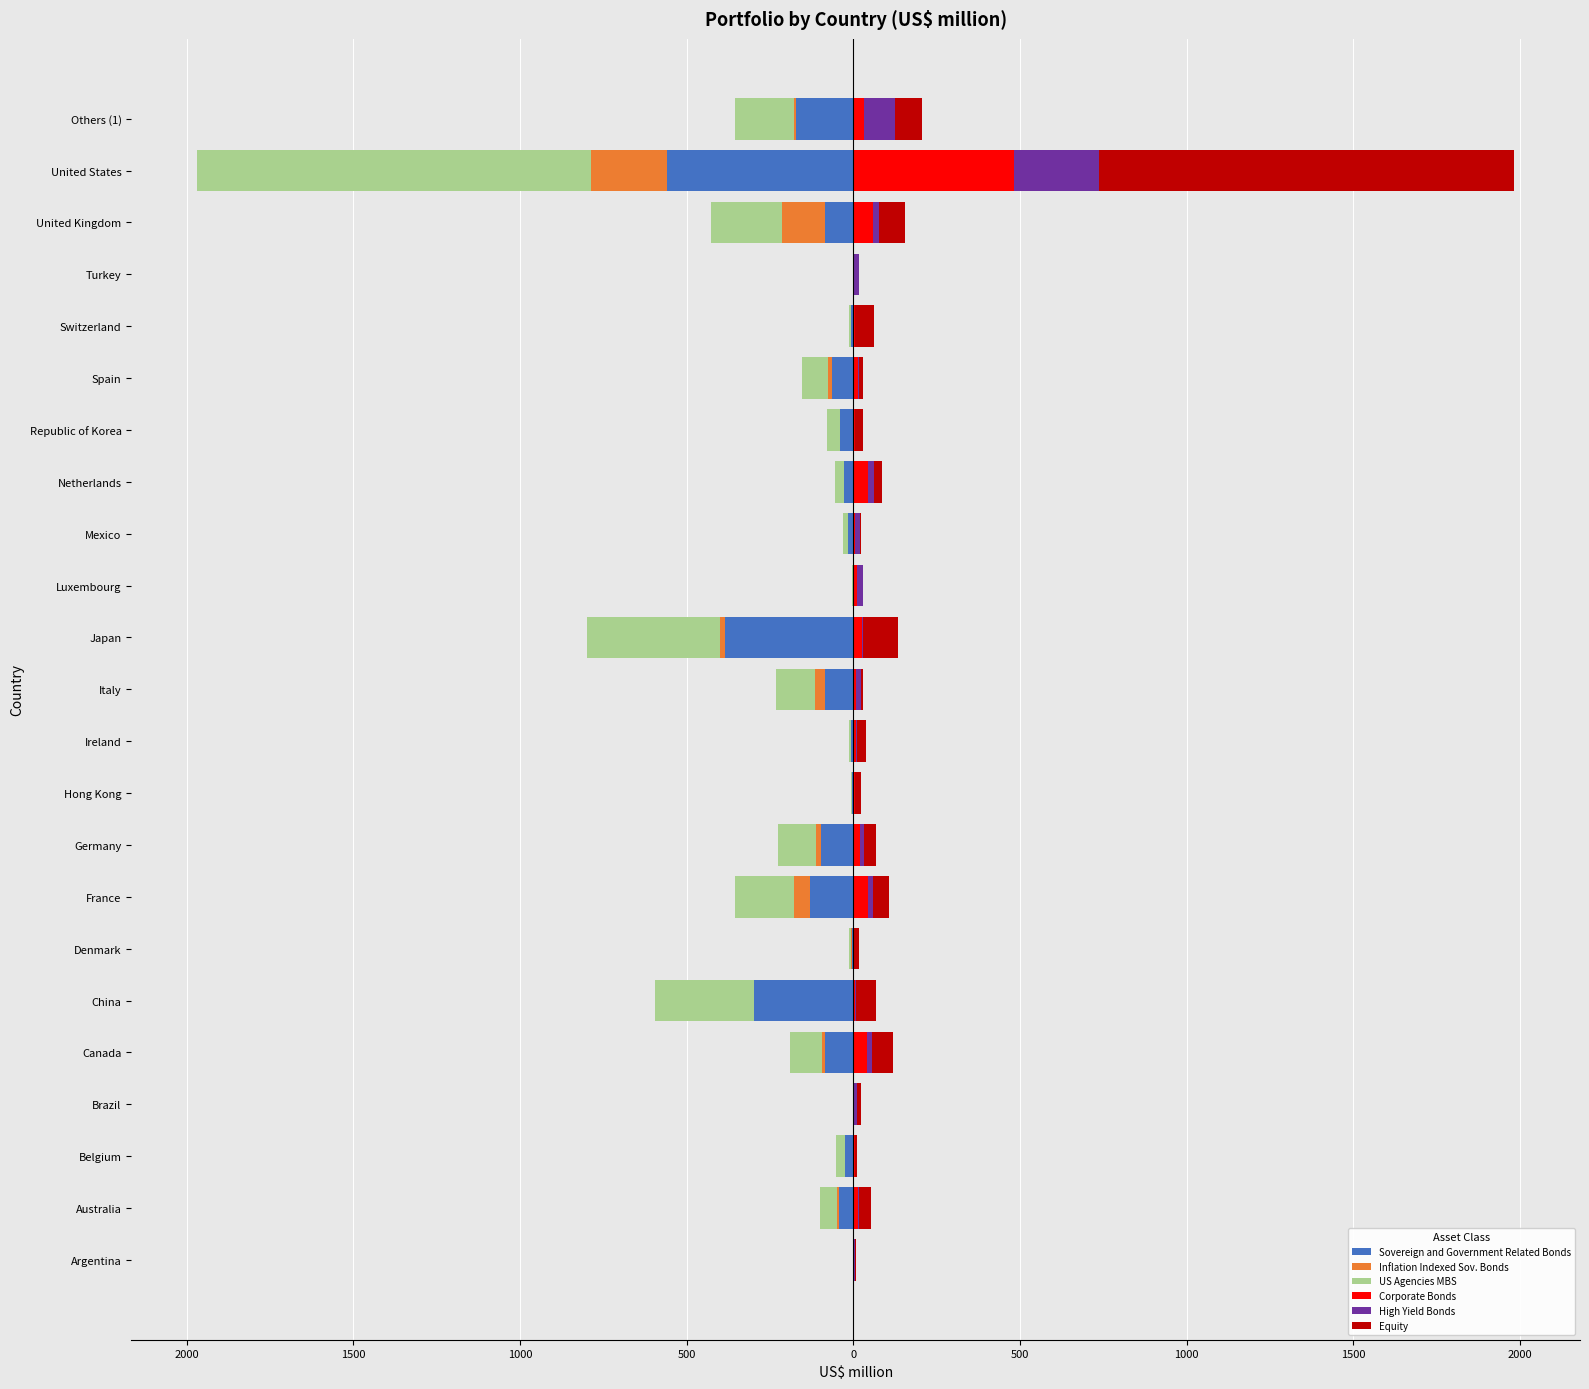

Are the bars horizontal?

Yes